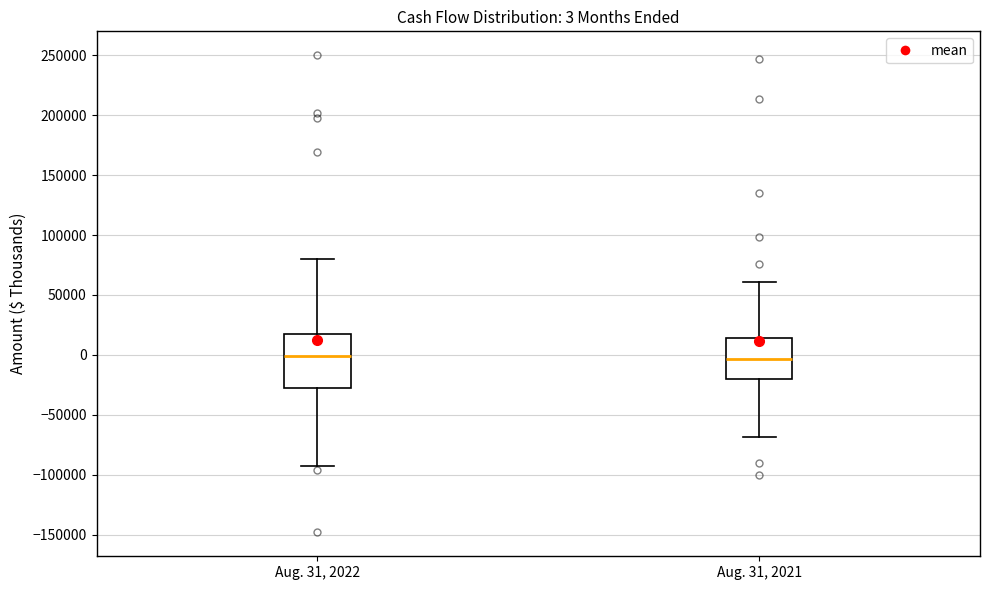

Which box is the tallest, from its lower edge to its upper edge?

Aug. 31, 2022